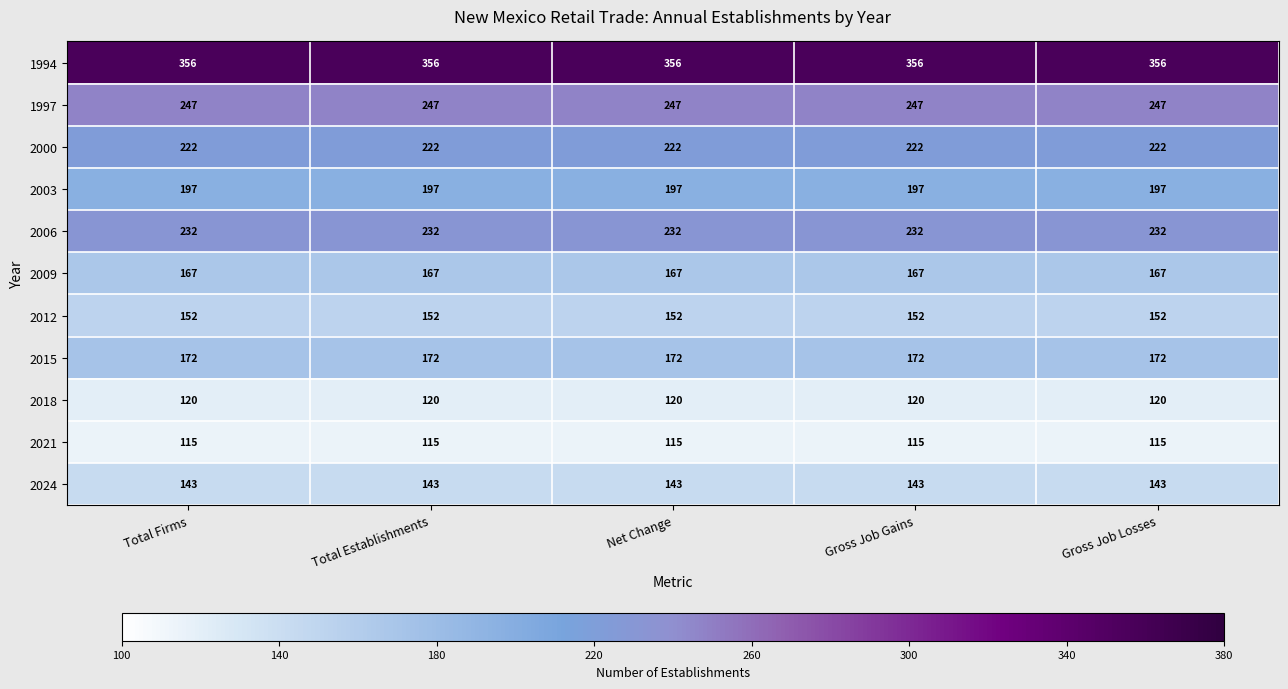

True or false: 2006 has a value of 232 at Gross Job Losses.

True